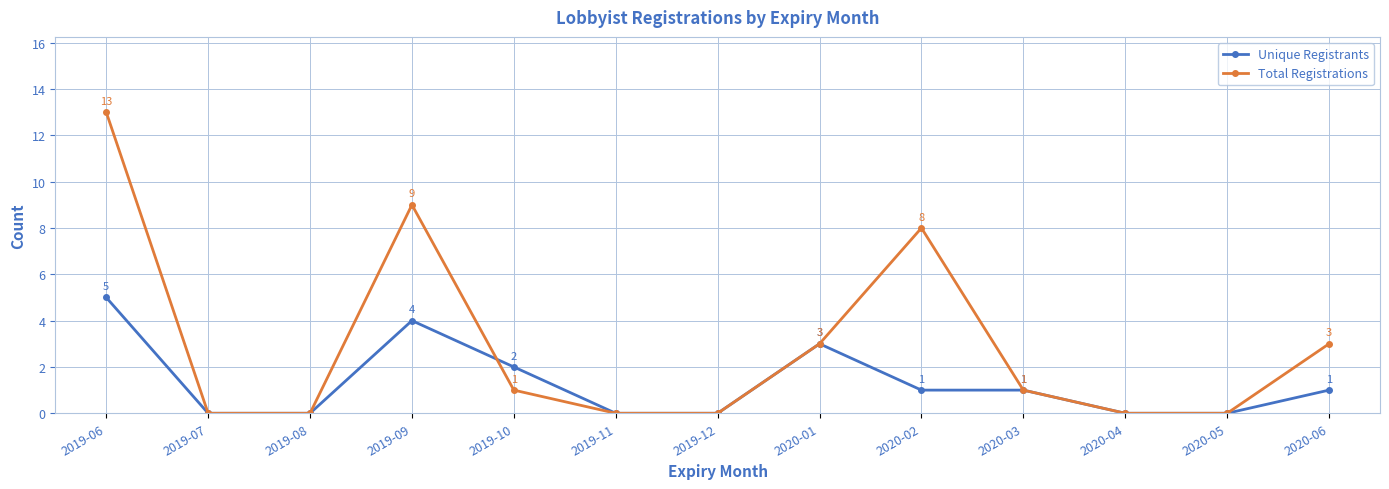

Between 2019-06 and 2019-09, which series saw the biggest shift?

Total Registrations